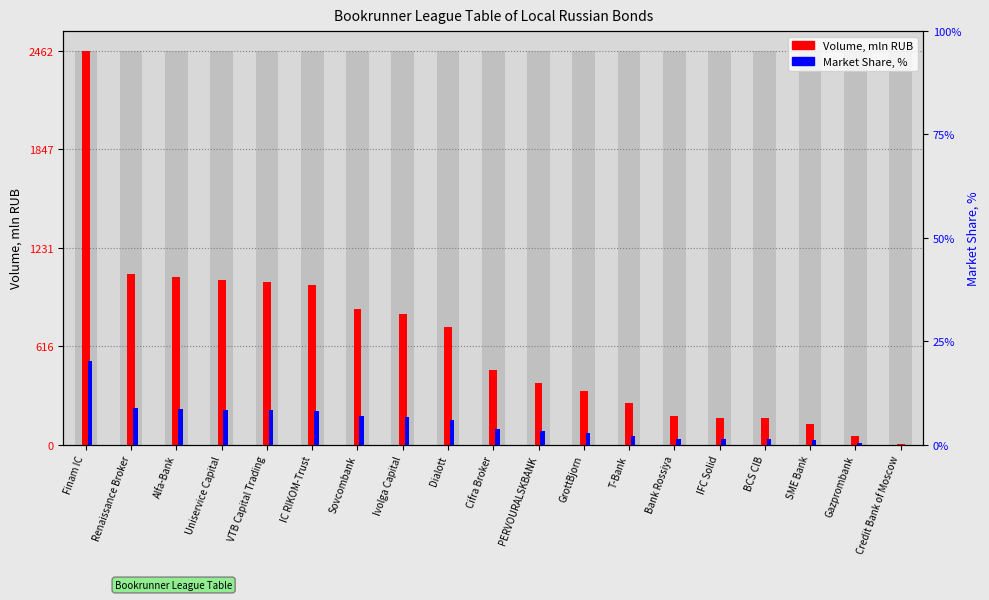

The Market Share, % series shows 1.0 at SME Bank. True or false?

True